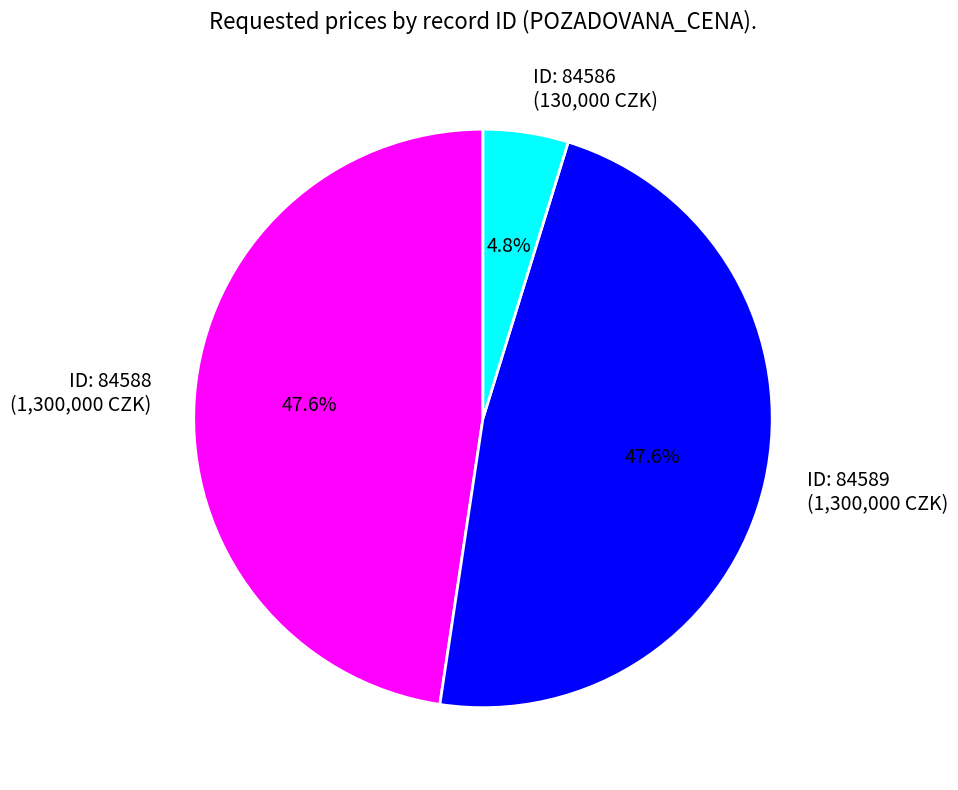

Does ID: 84586 (130,000 CZK) account for over 50% of the chart?

No